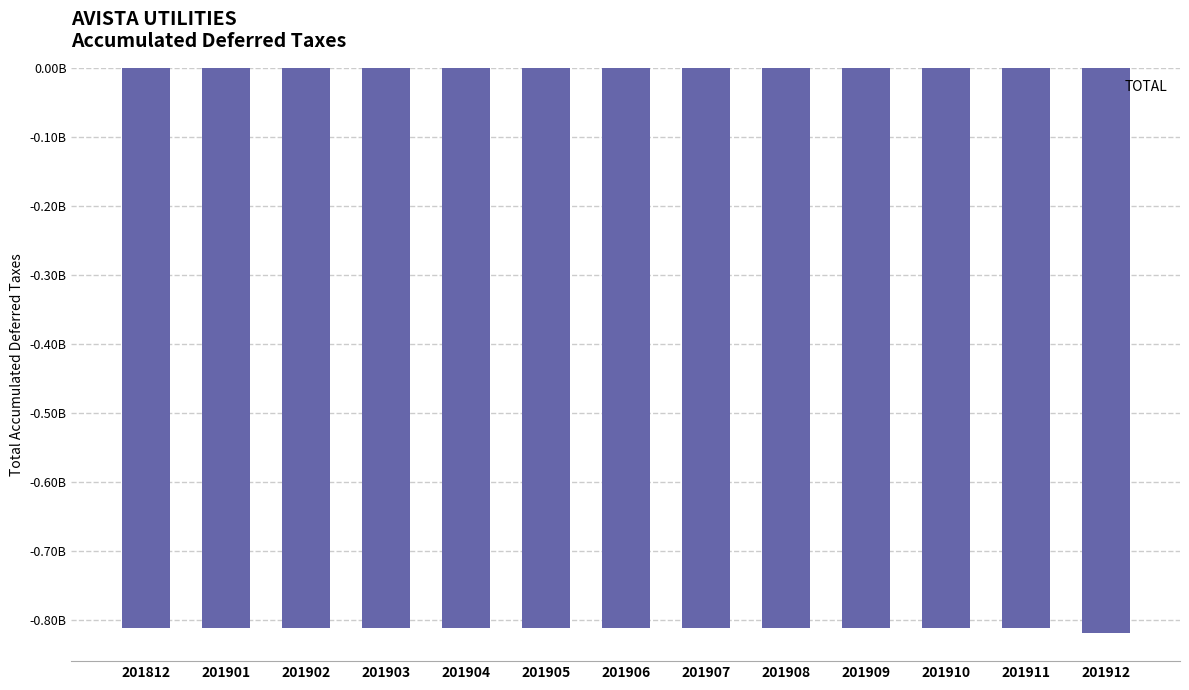

Are the bars horizontal?

No